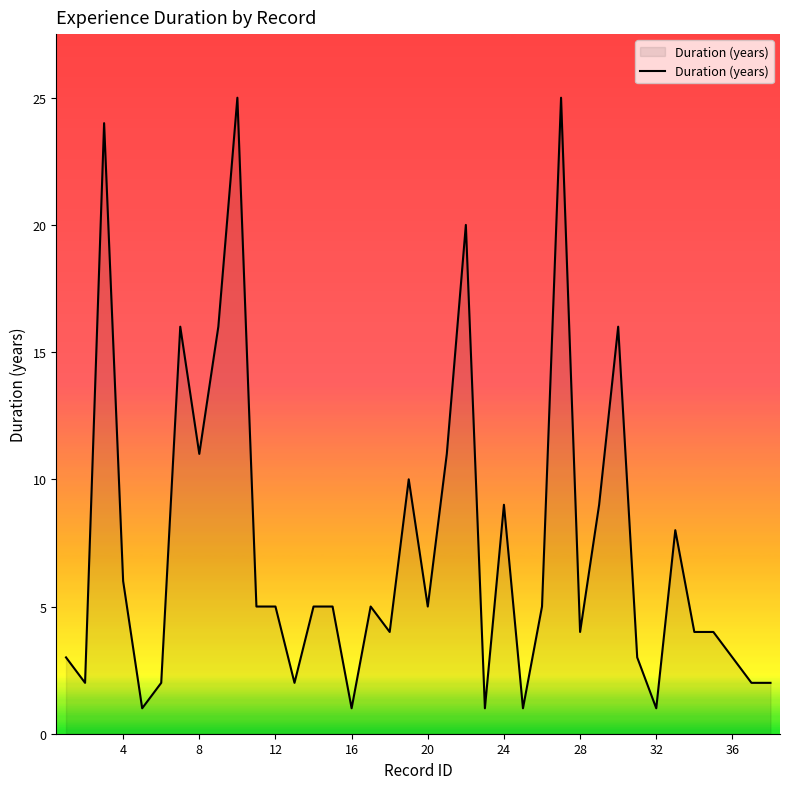

What is the maximum value shown in the chart?

25